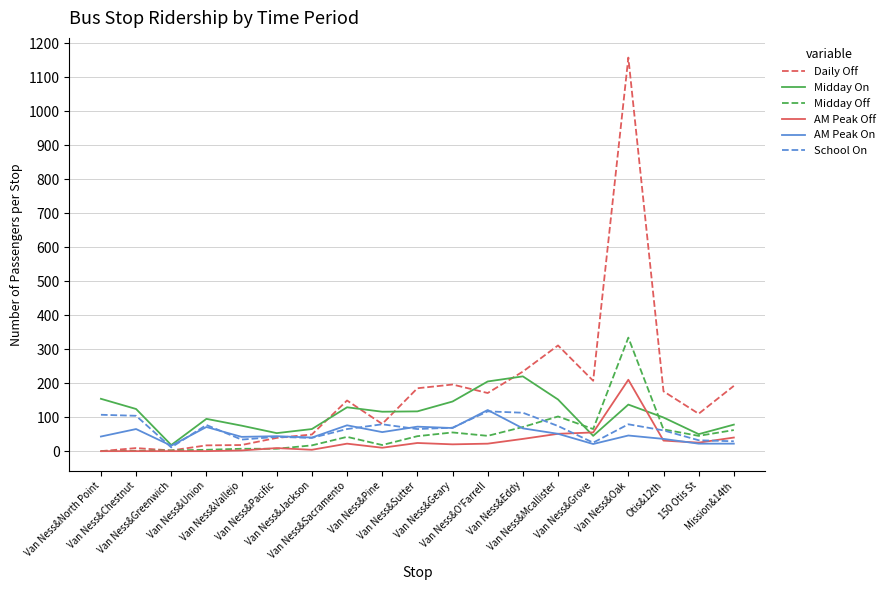

What are all the series names shown in the legend?

Daily Off, Midday On, Midday Off, AM Peak Off, AM Peak On, School On